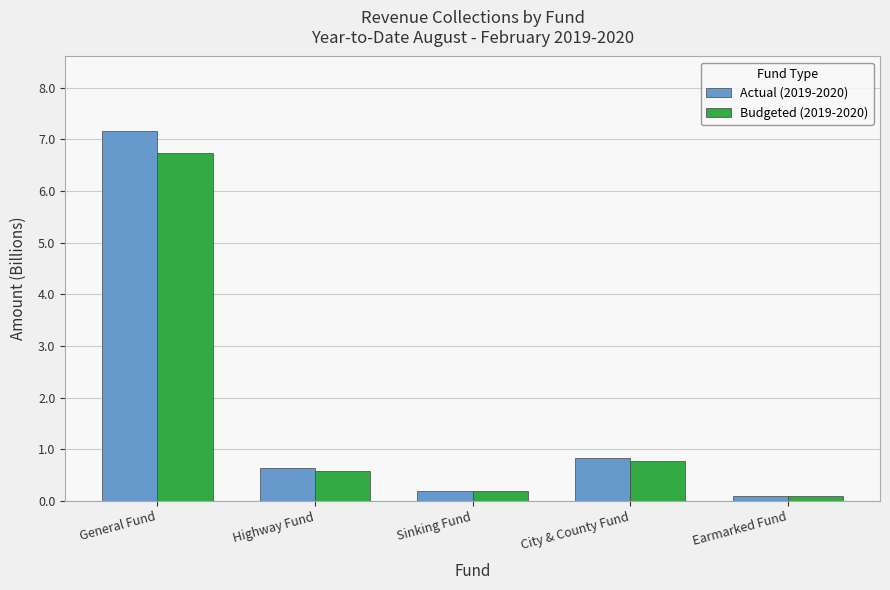

Rank the series by their maximum value, from highest to lowest.

Actual (2019-2020), Budgeted (2019-2020)